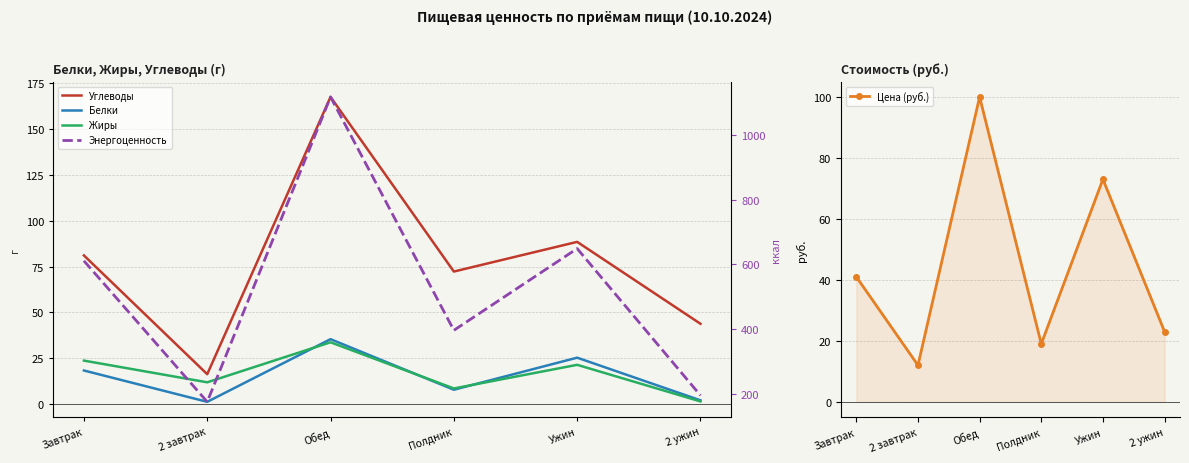

How many distinct data groups are displayed?

5